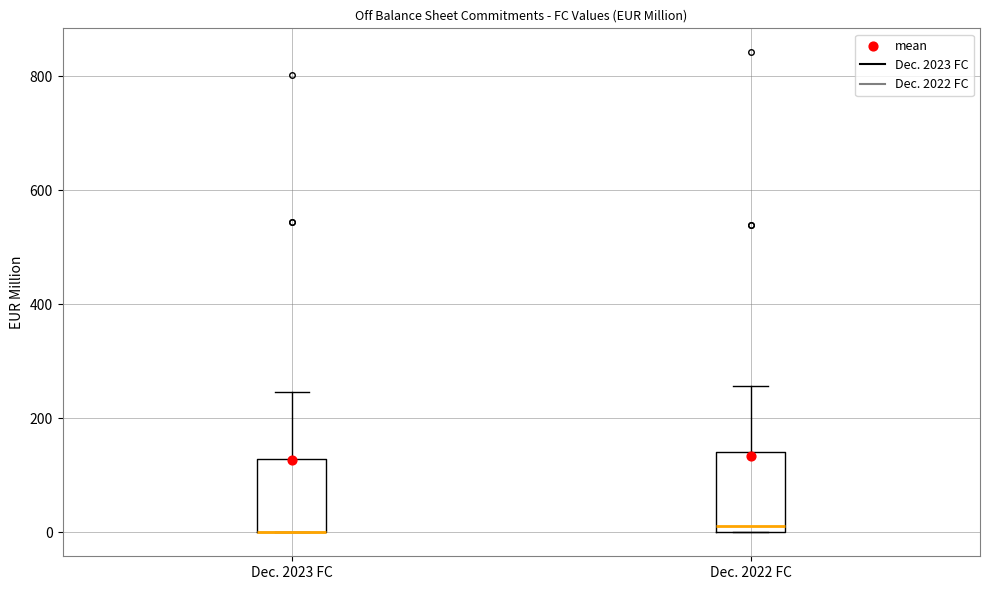

Reading left to right, transcribe this box plot: for each box, give where its median line is, the range the box spans, and where its two whiskers end, as read against the y-axis. The values are not printed on the chart, so give them approximately, as read against the axis.

Dec. 2023 FC: median 0 (drawn on the box's lower edge), box 0 to 120, whiskers 0 to 240
Dec. 2022 FC: median 20, box 0 to 140, whiskers 0 to 260